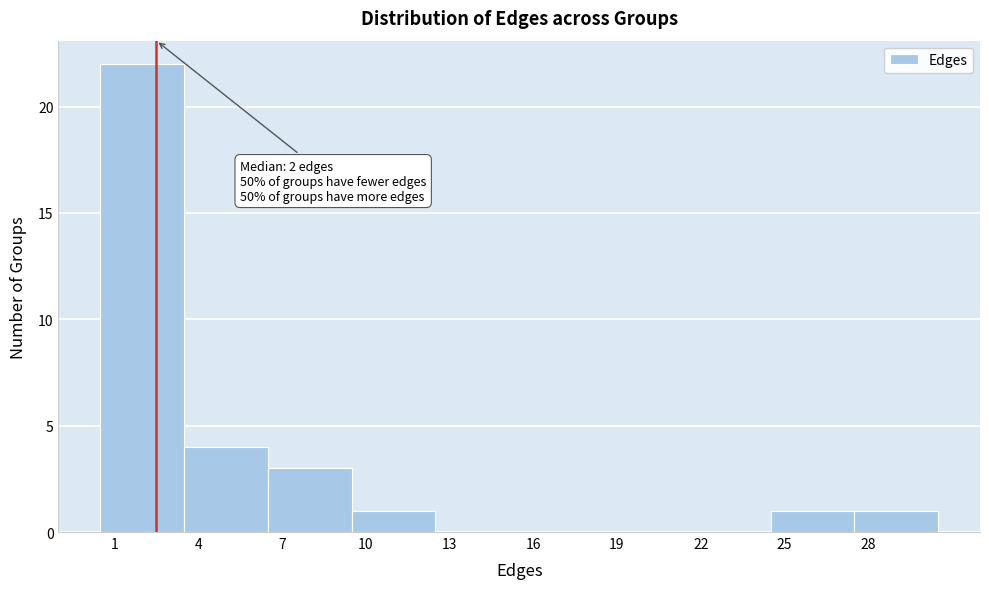

Over which range of the x-axis is the bar tallest?

0.5 to 3.5